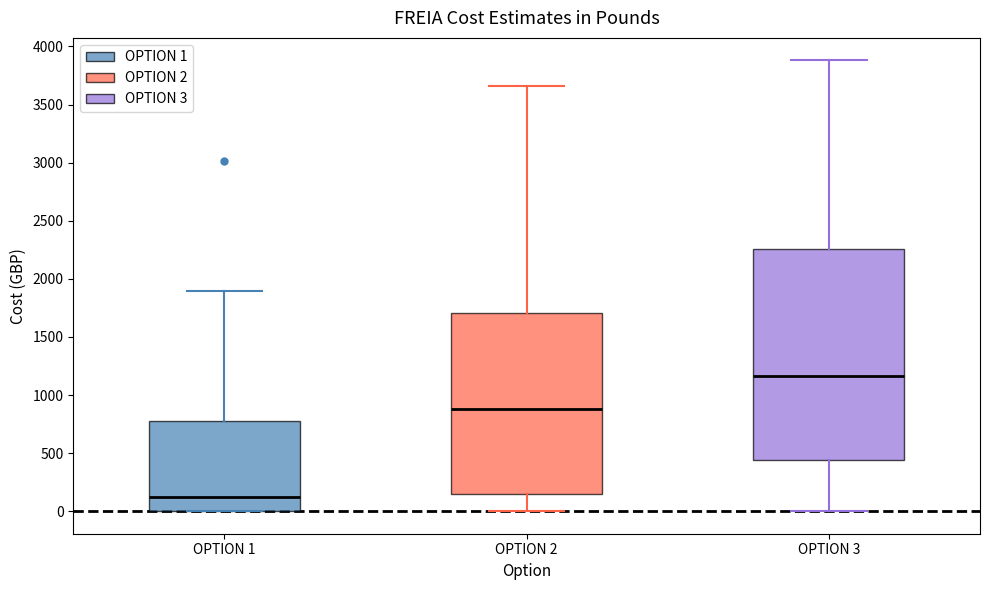

Which box is the tallest, from its lower edge to its upper edge?

OPTION 3